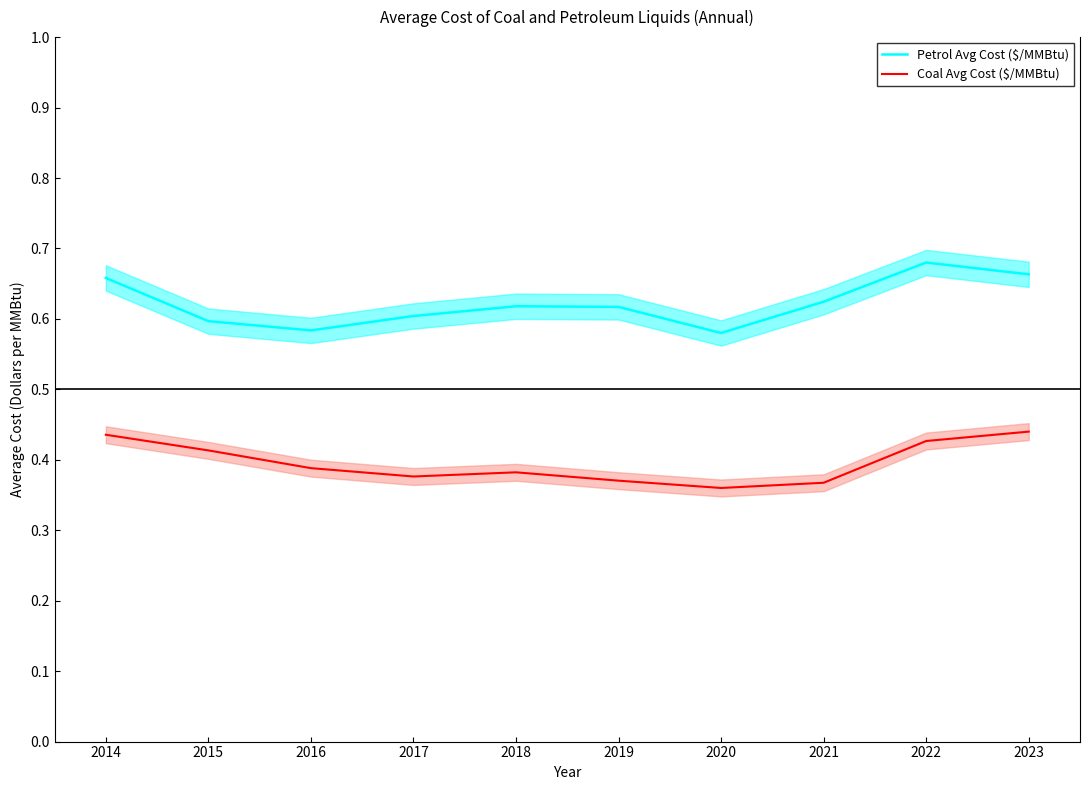

What is the sum of all Coal Avg Cost ($/MMBtu) values?

4.0